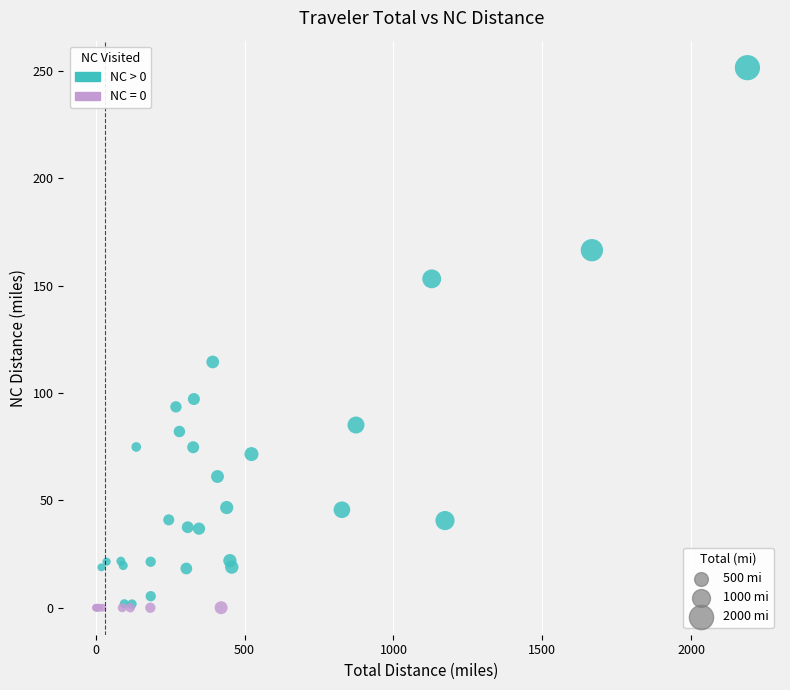

What Y value in the scatter plot is closest to 125?

114.5